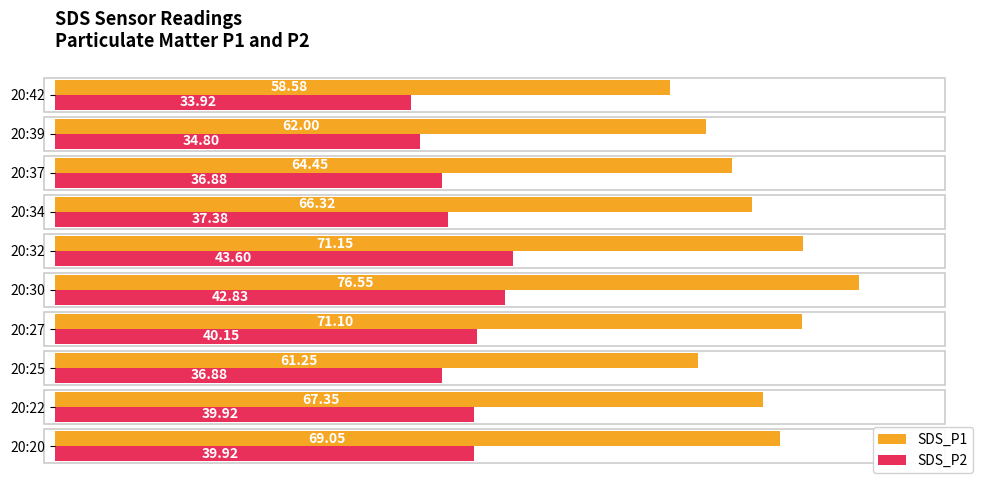

Which category has the highest value in the SDS_P1 series?

20:30